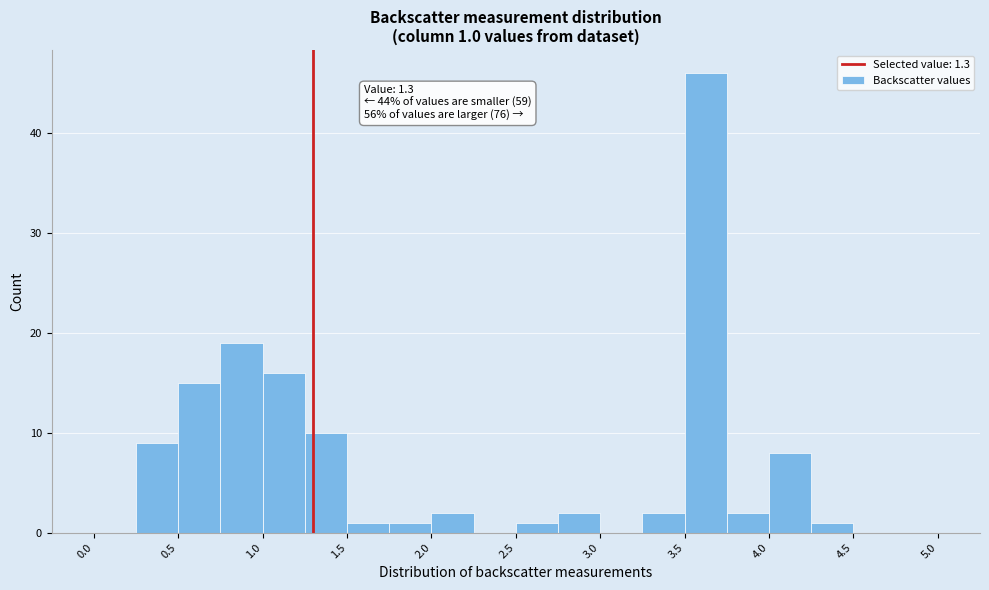

Which range on the x-axis has the tallest bar?

3.50 to 3.75